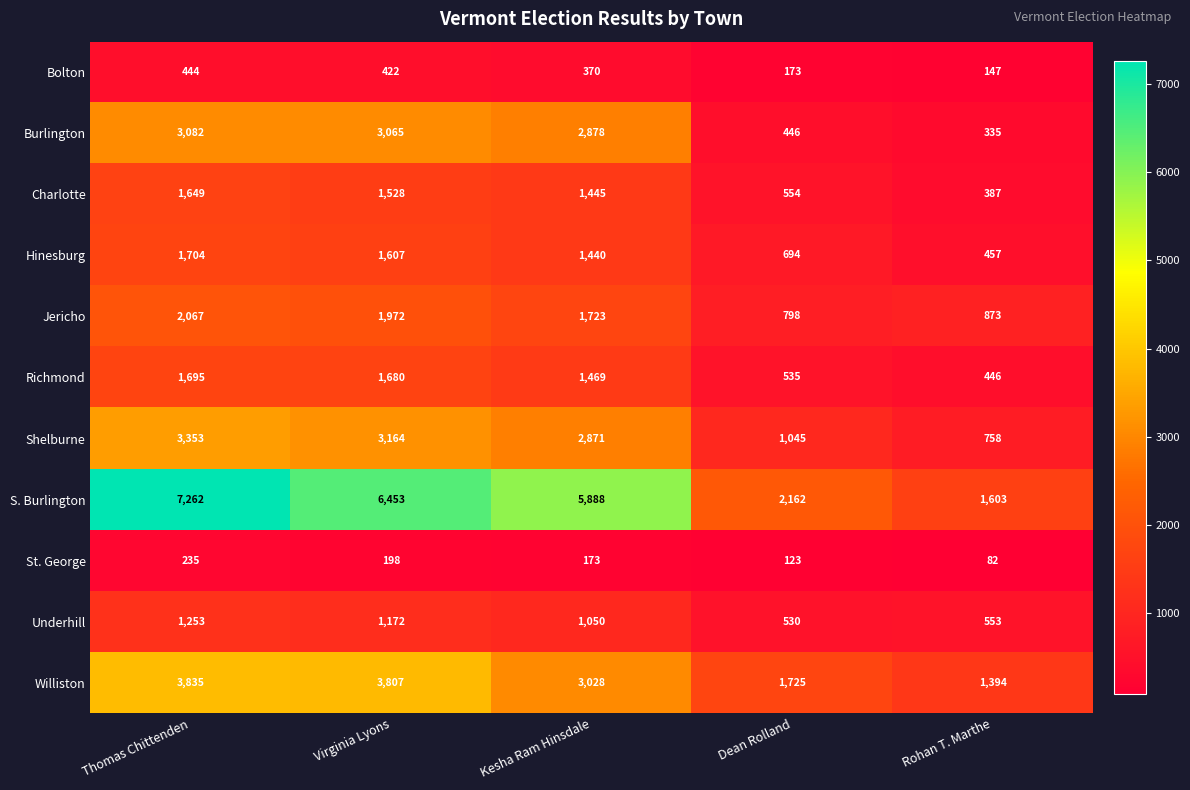

Which series has the largest total across all categories?

S. Burlington